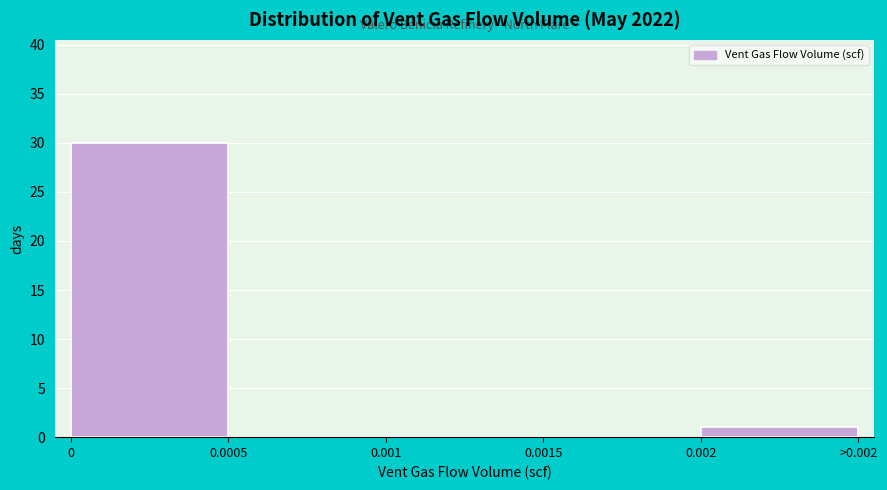

Reading left to right, extract all data points from this chart.

0=30	0.0005=0	0.001=0	0.0015=0	>0.002=1